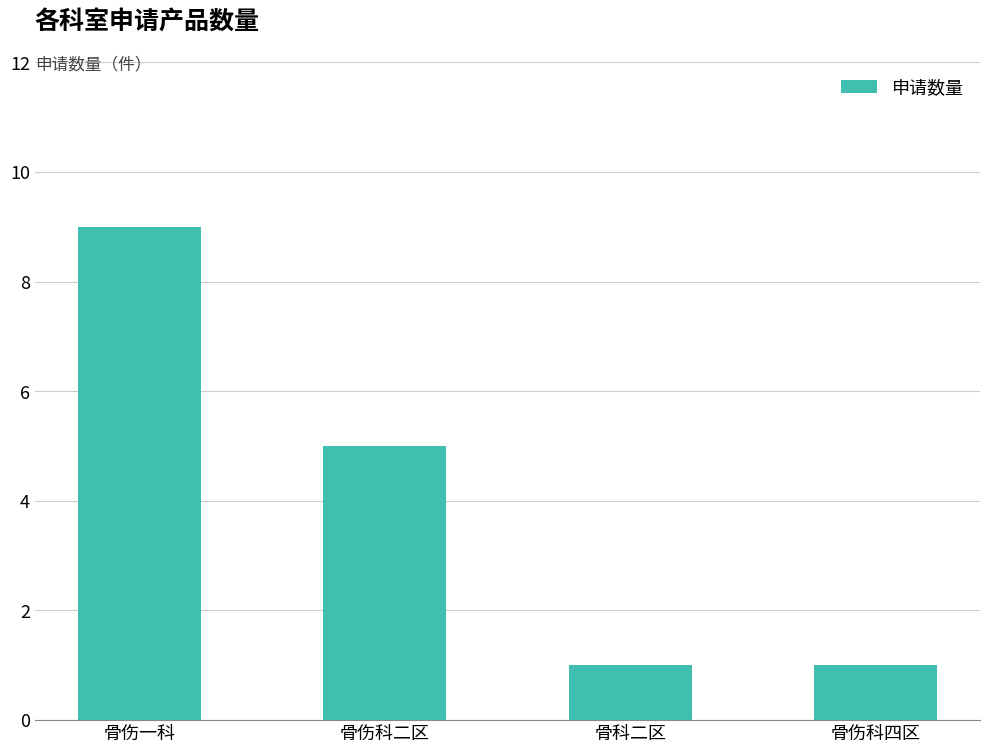

What is the value of the 4th bar from the left?

1